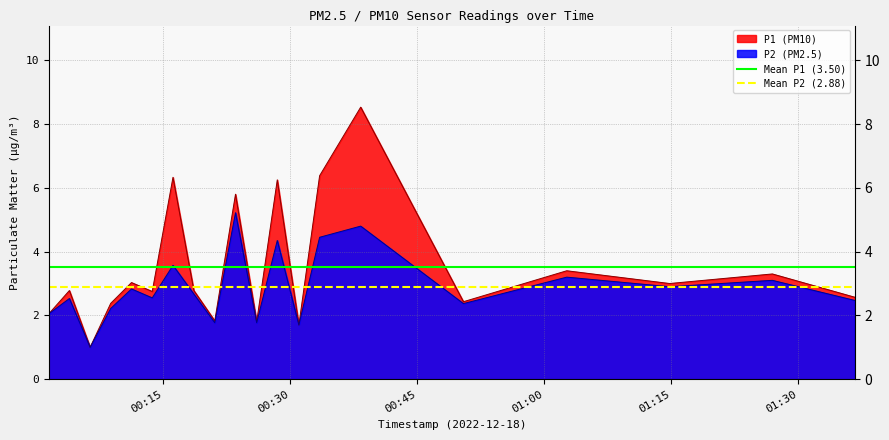

What is the maximum value for P2 (PM2.5)?

5.2